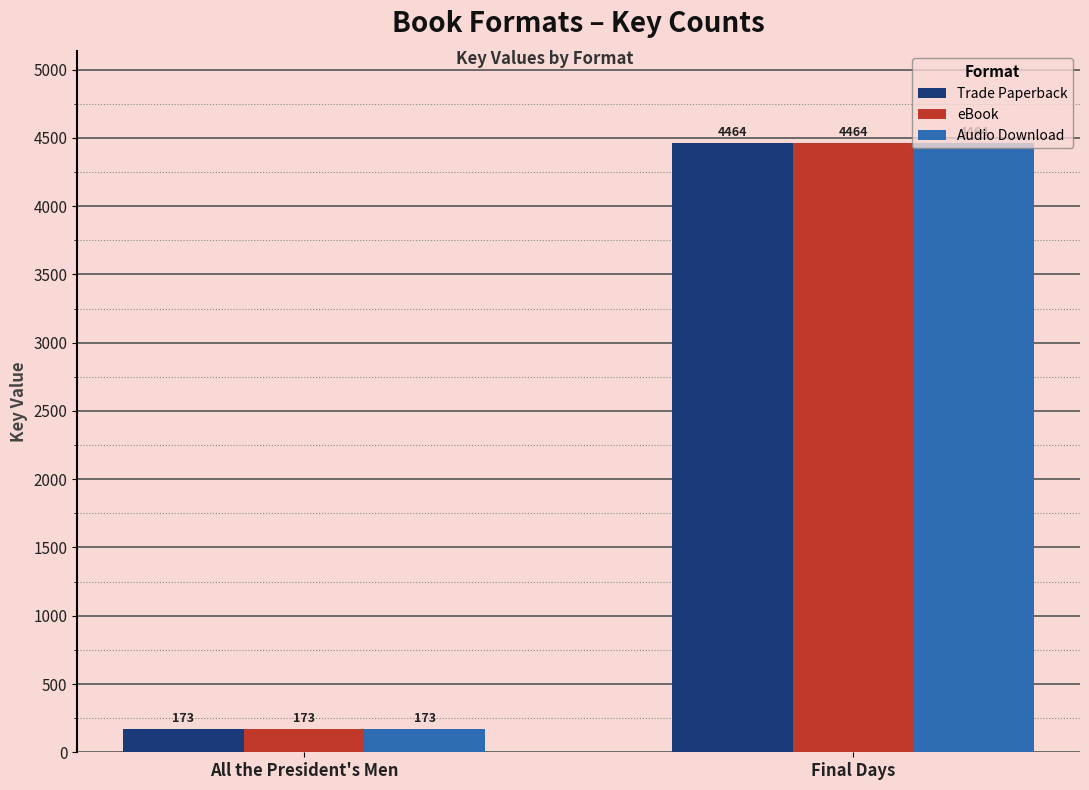

What is the label of the 1st bar from the right?

Final Days